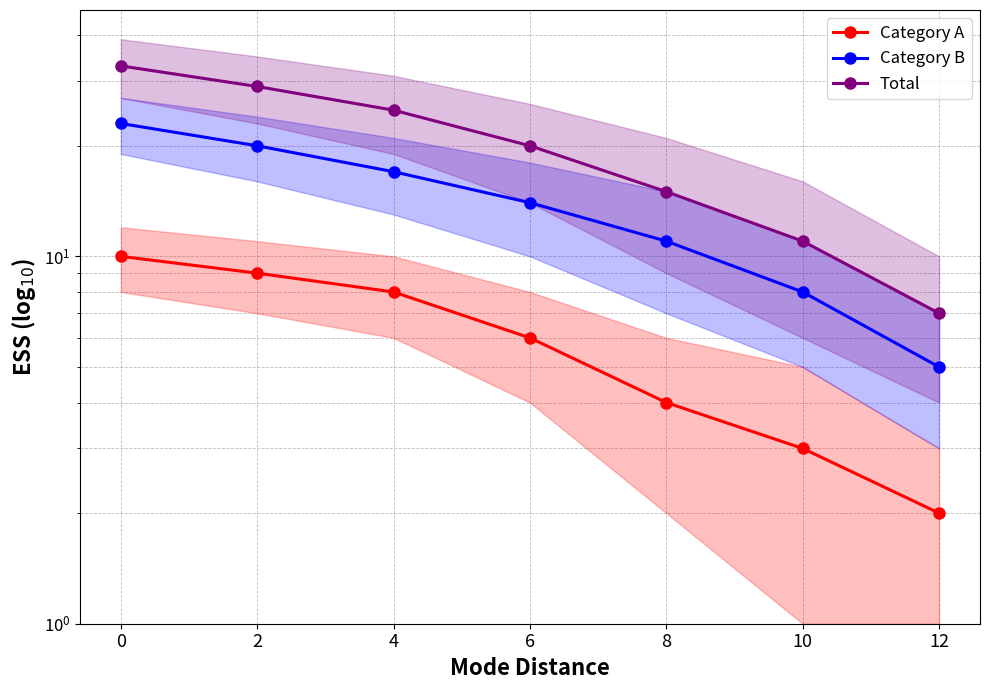

What is the spread (max minus min) of values at 4?

17